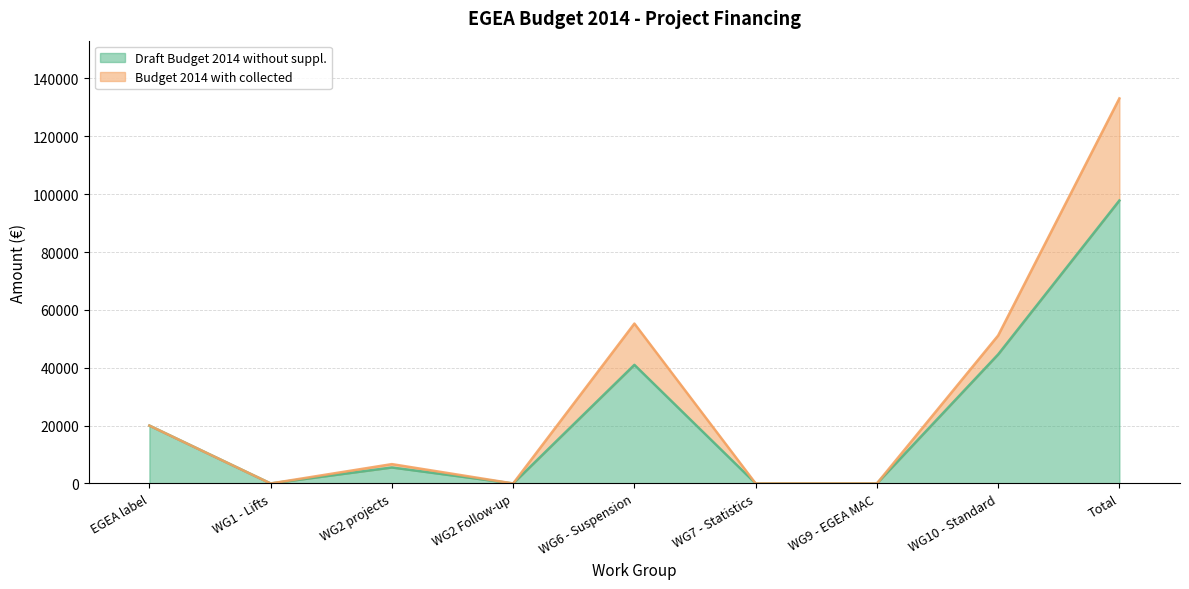

Where is Draft Budget 2014 without suppl. nearest to the value 48900?

WG10 - Standard